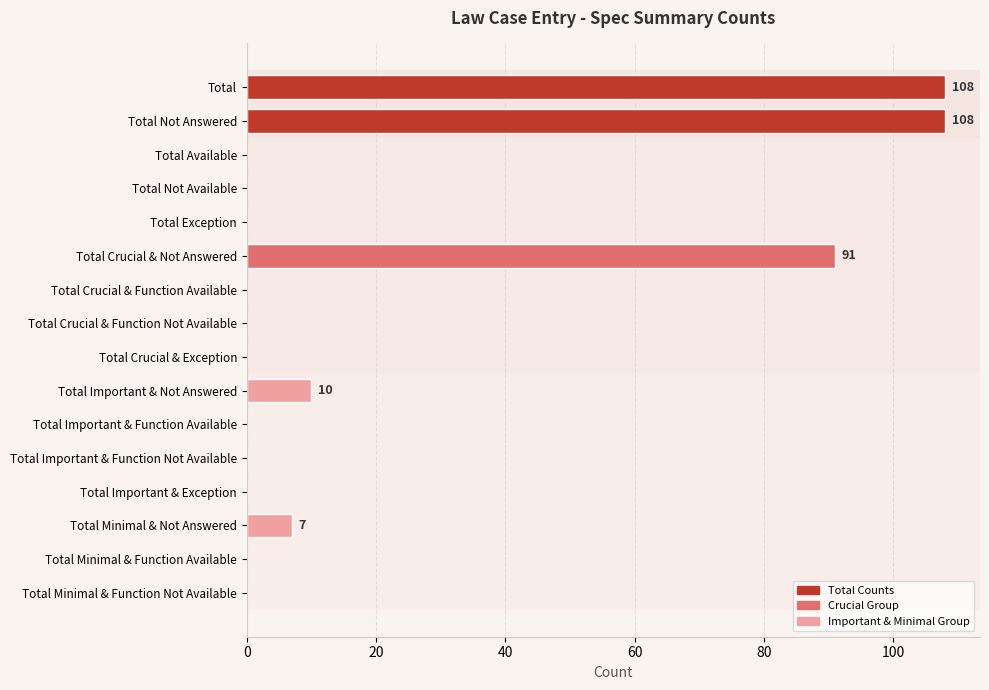

What is the sum of all values?

324